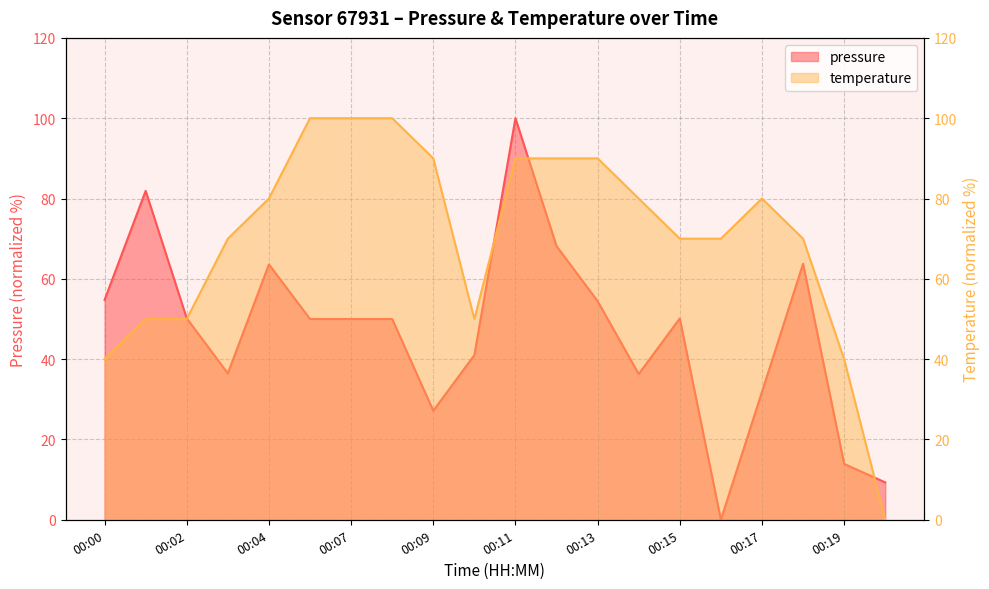

Where do temperature and pressure first cross each other?

00:02 and 00:03